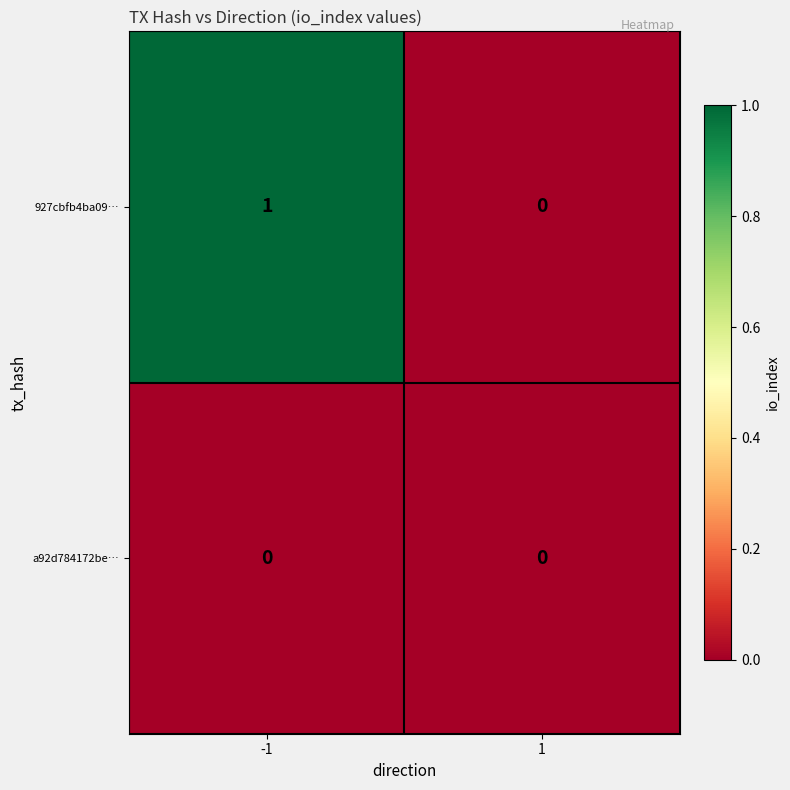

What is the difference between the highest and lowest values at -1?

1